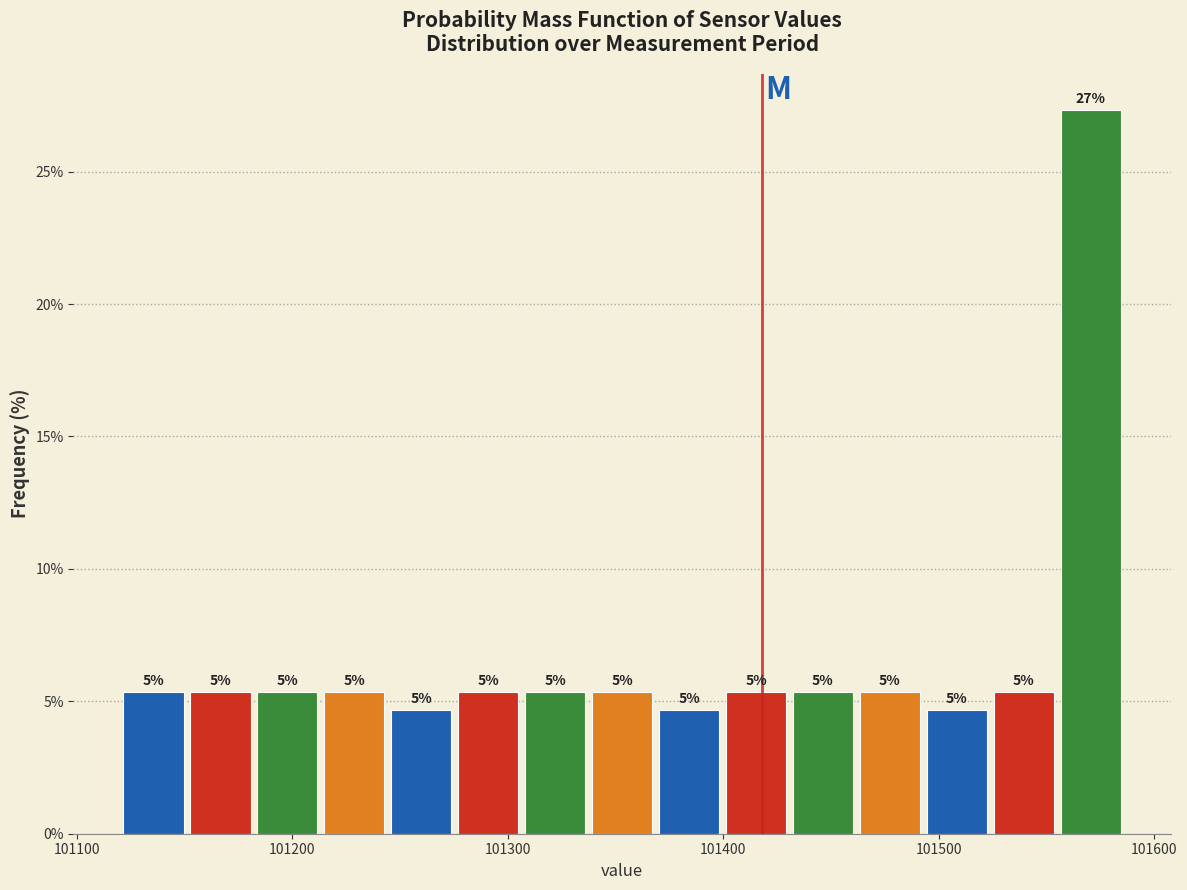

Around what value on the x-axis is the tallest bar? Give the approximate position of its centre, as read against the axis.

101570